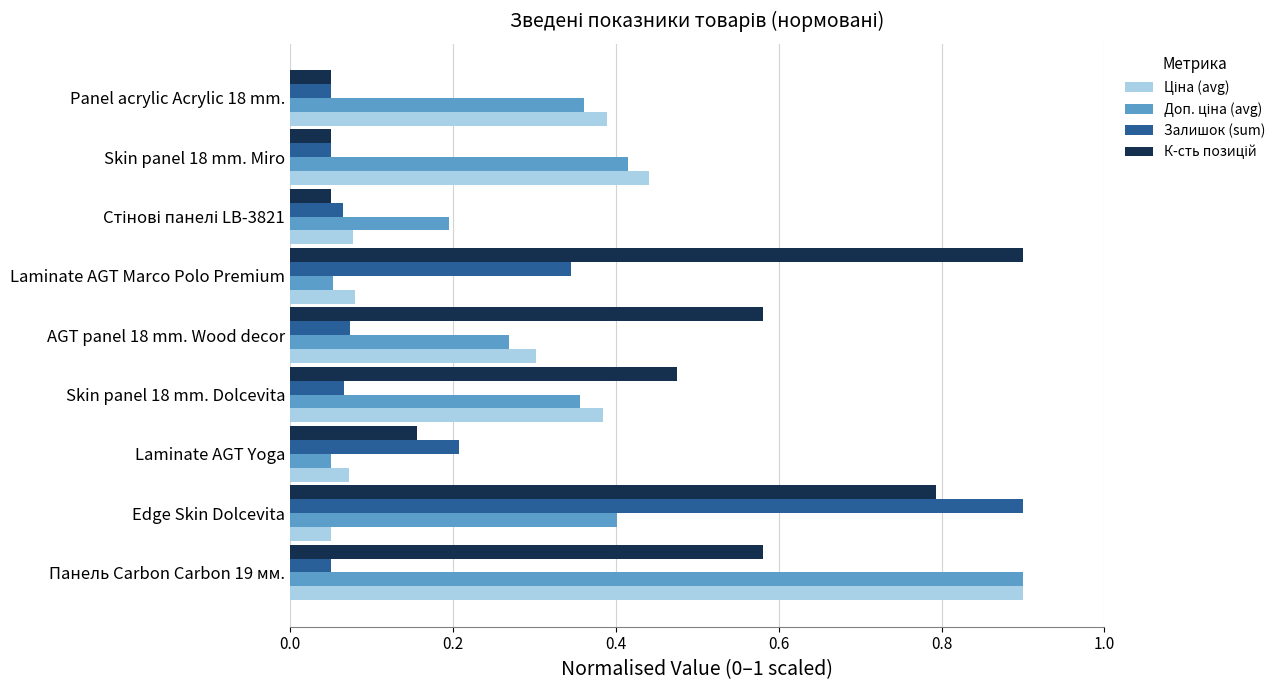

At which category is the sum across all series the highest?

Панель Carbon Carbon 19 мм.